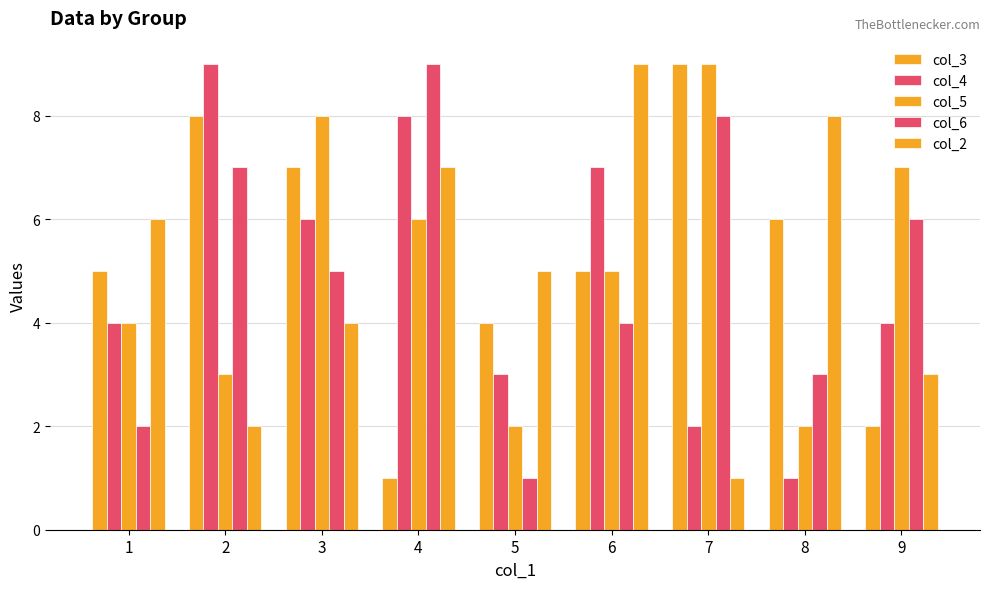

What is the greatest value displayed?

9